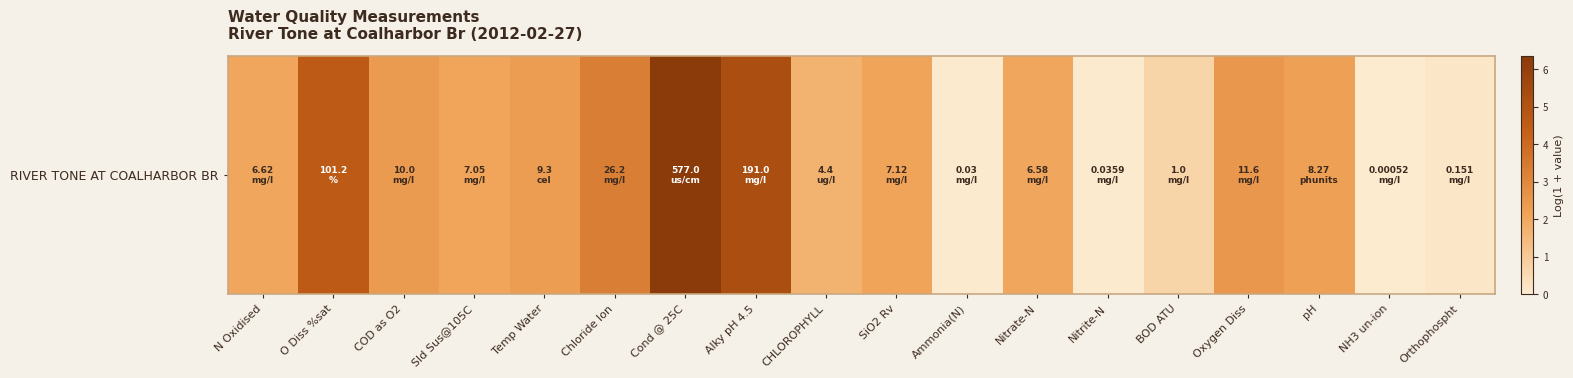

The chart shows a value of 0.4 at BOD ATU. True or false?

False